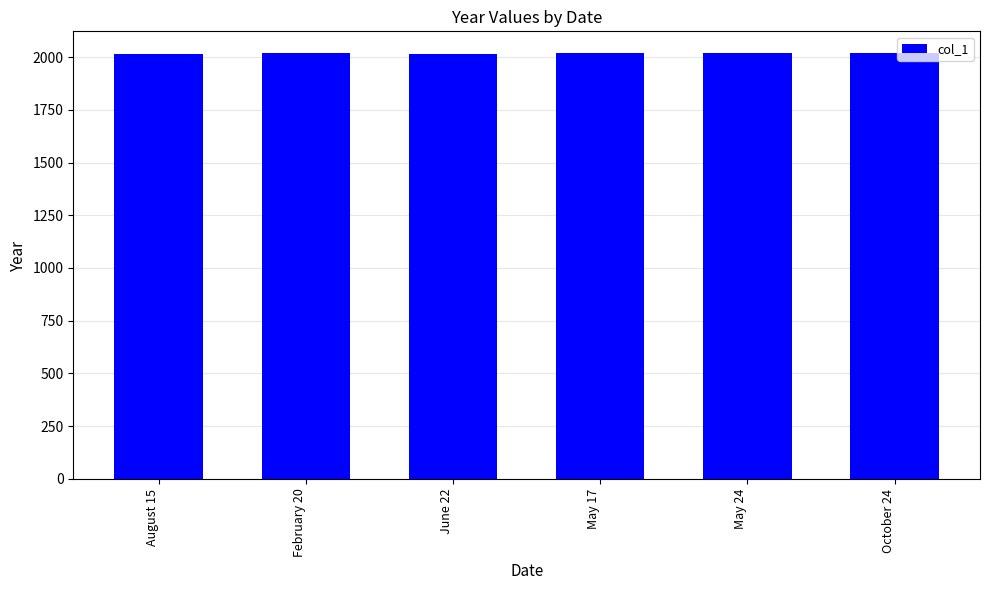

How many categories are shown in the chart?

6